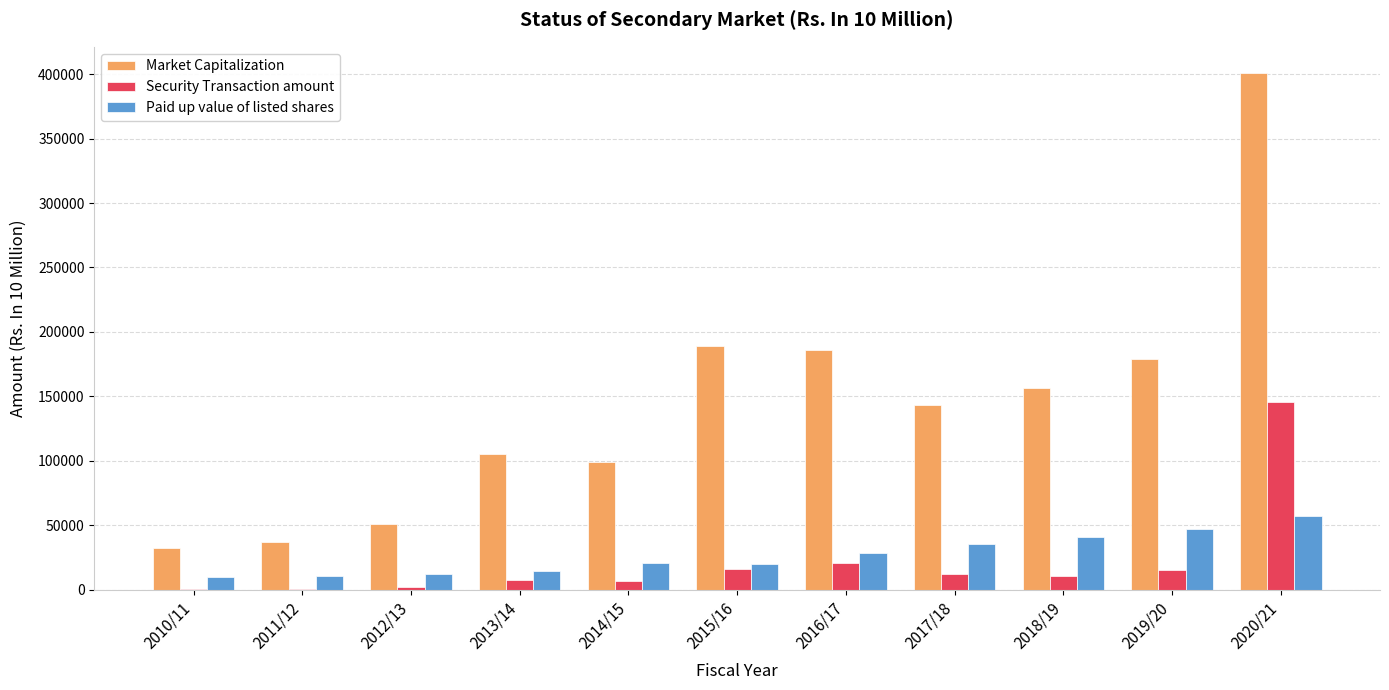

Which series has the largest total across all categories?

Market Capitalization